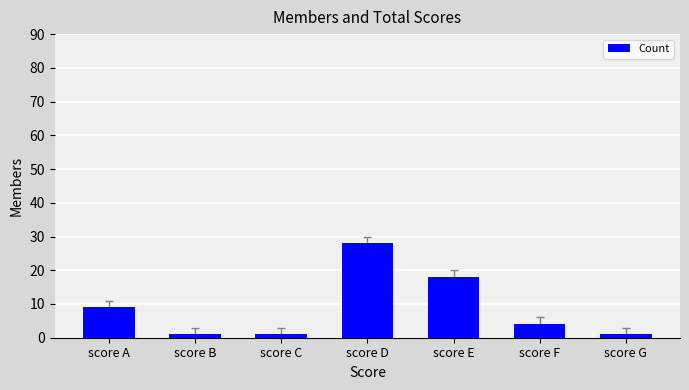

How many data points are less than 4?

3